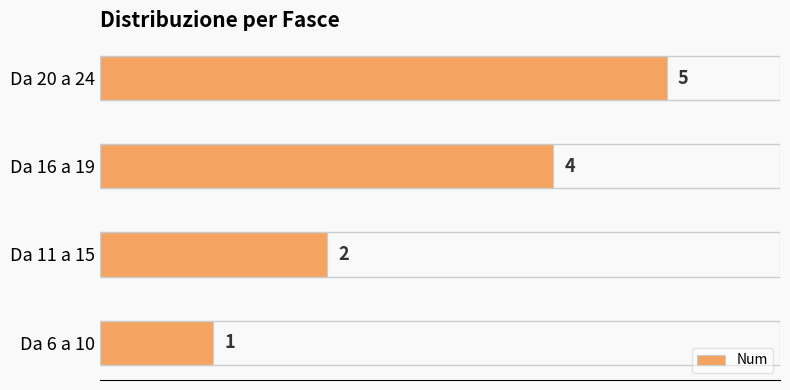

How many categories are shown in the chart?

4